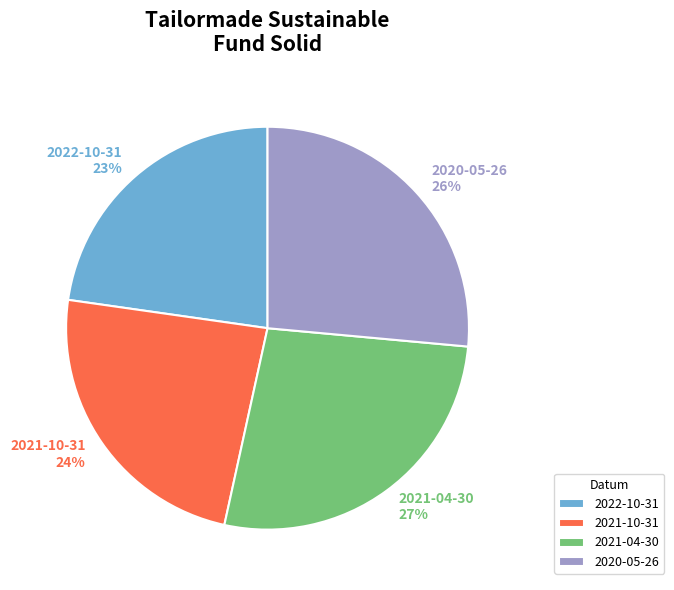

Which has a higher value, 2021-10-31 or 2021-04-30?

2021-04-30